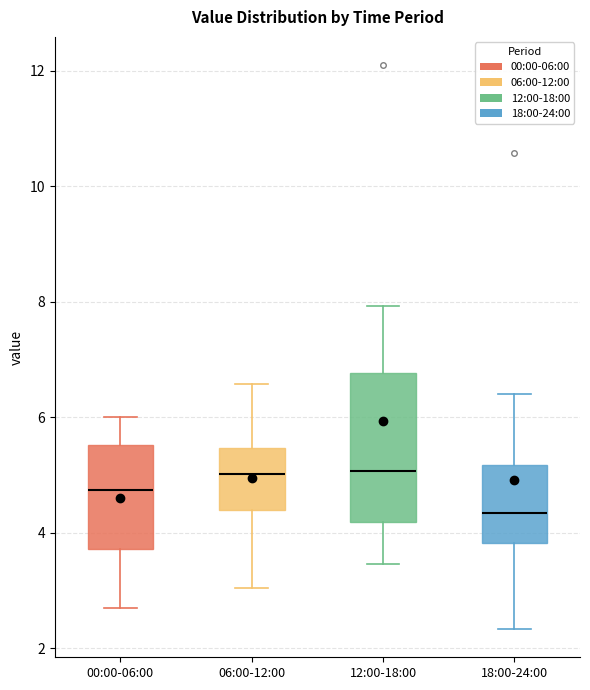

Reading left to right, transcribe this box plot: for each box, give where its median line is, the range the box spans, and where its two whiskers end, as read against the y-axis. The values are not printed on the chart, so give them approximately, as read against the axis.

00:00-06:00: median 4.8, box 3.8 to 5.6, whiskers 2.8 to 6.0
06:00-12:00: median 5.0, box 4.4 to 5.4, whiskers 3.0 to 6.6
12:00-18:00: median 5.0, box 4.2 to 6.8, whiskers 3.4 to 8.0
18:00-24:00: median 4.4, box 3.8 to 5.2, whiskers 2.4 to 6.4